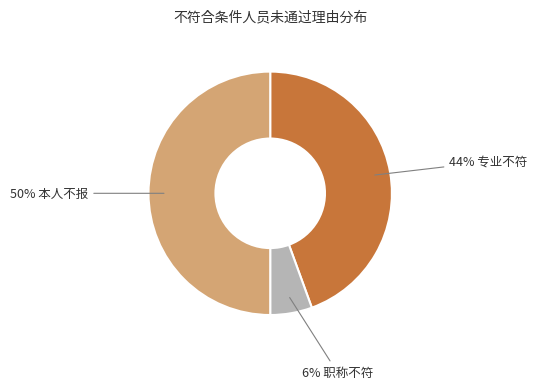

To the nearest percent, what is the average slice percentage?

33%